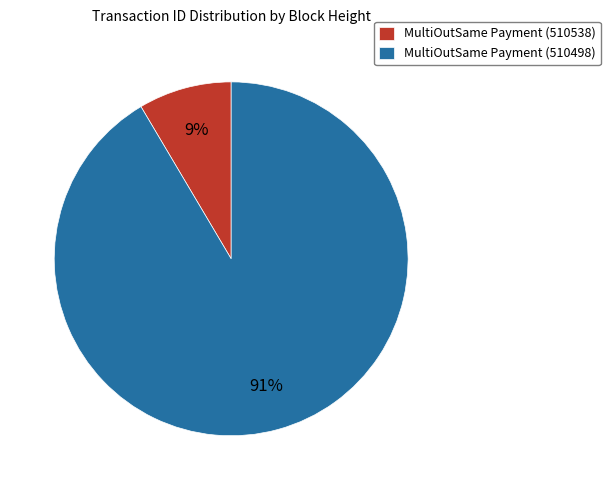

Is there a majority slice in this chart?

Yes